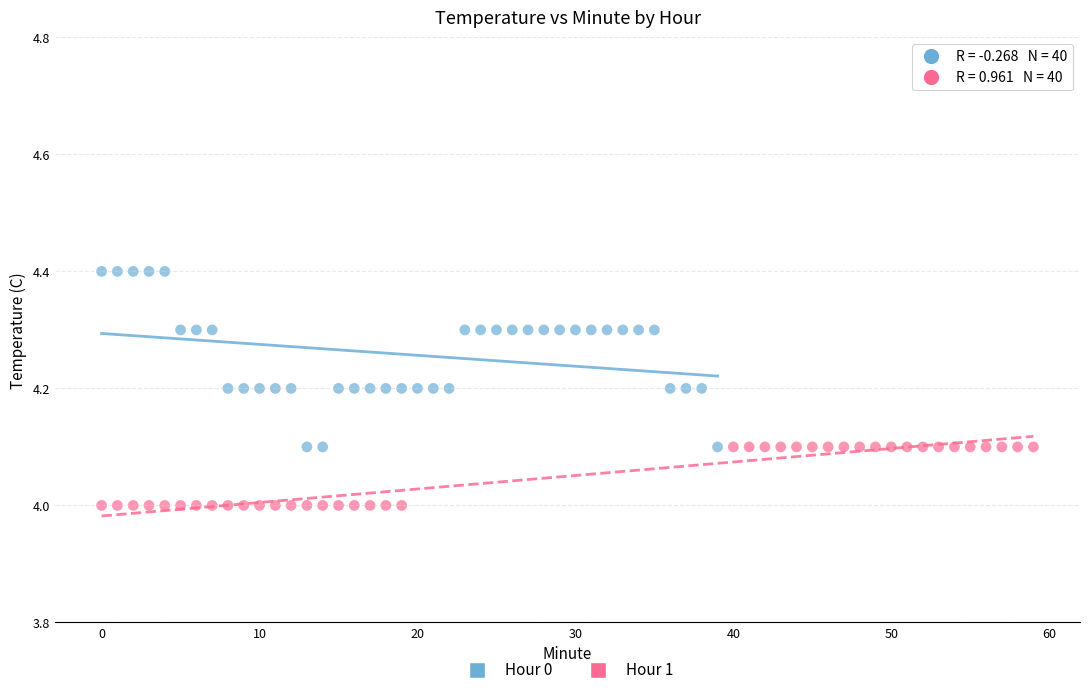

Which series has the widest spread of Y values?

Hour 0